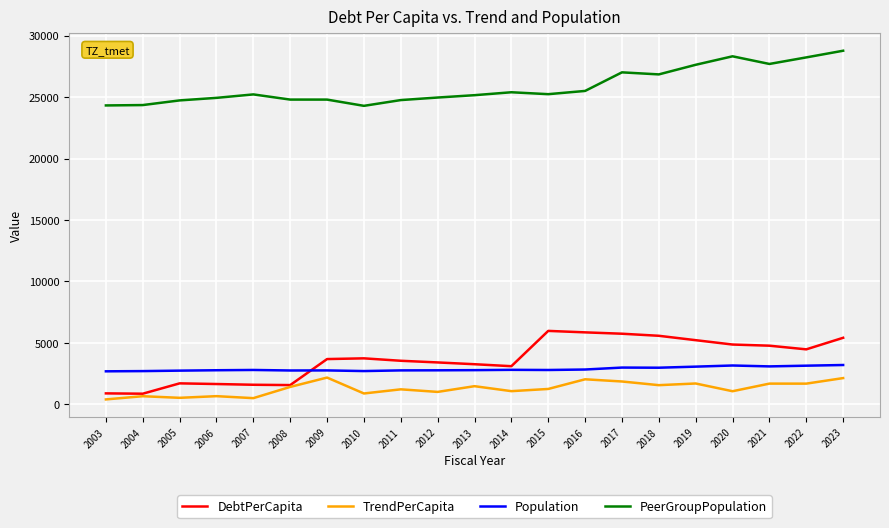

What is the spread (max minus min) of values at 2015?

23983.4